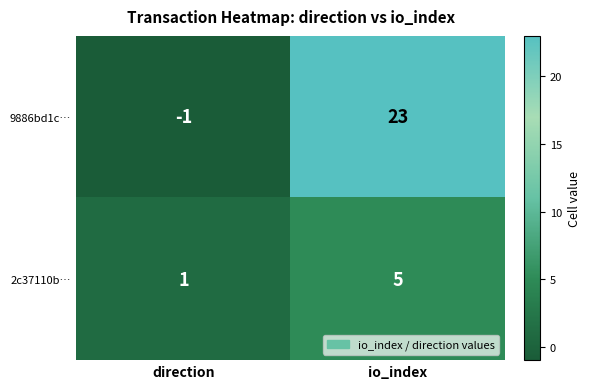

What is the average value of the 2c37110b… series?

3